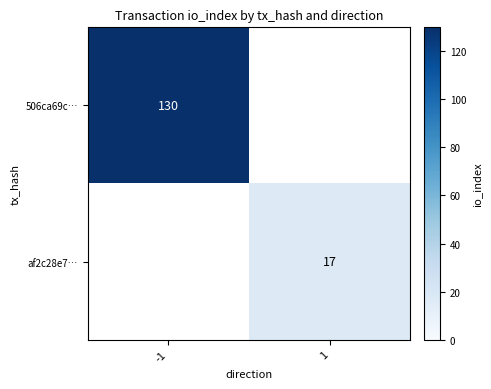

What is the minimum value shown in the chart?

17.0